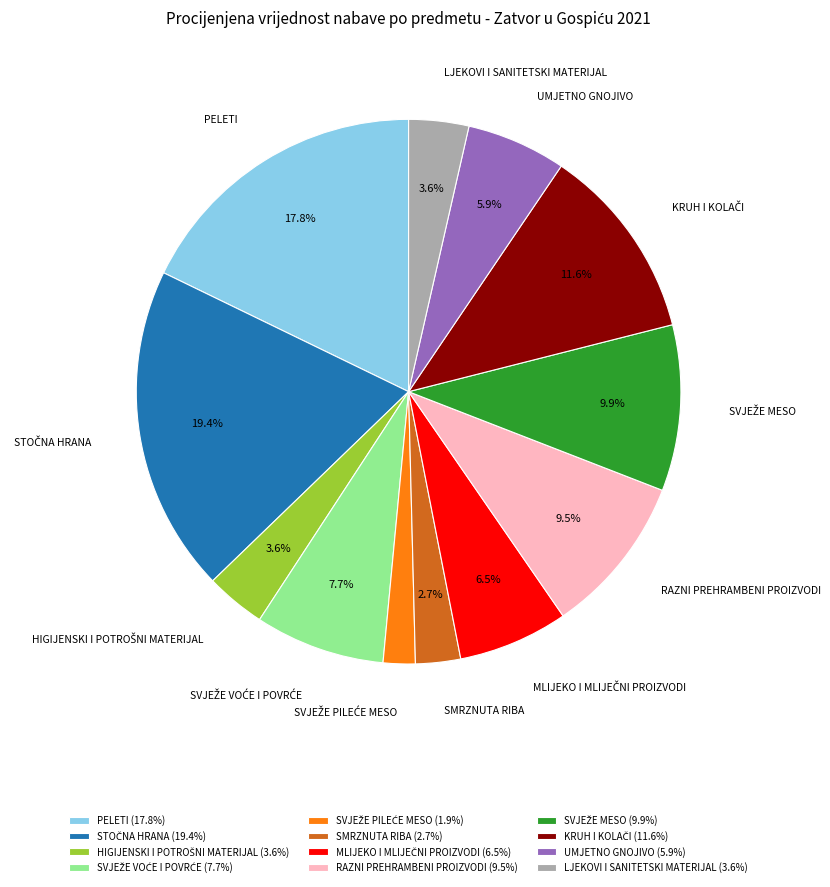

What portion of the pie excludes PELETI?

82.2%